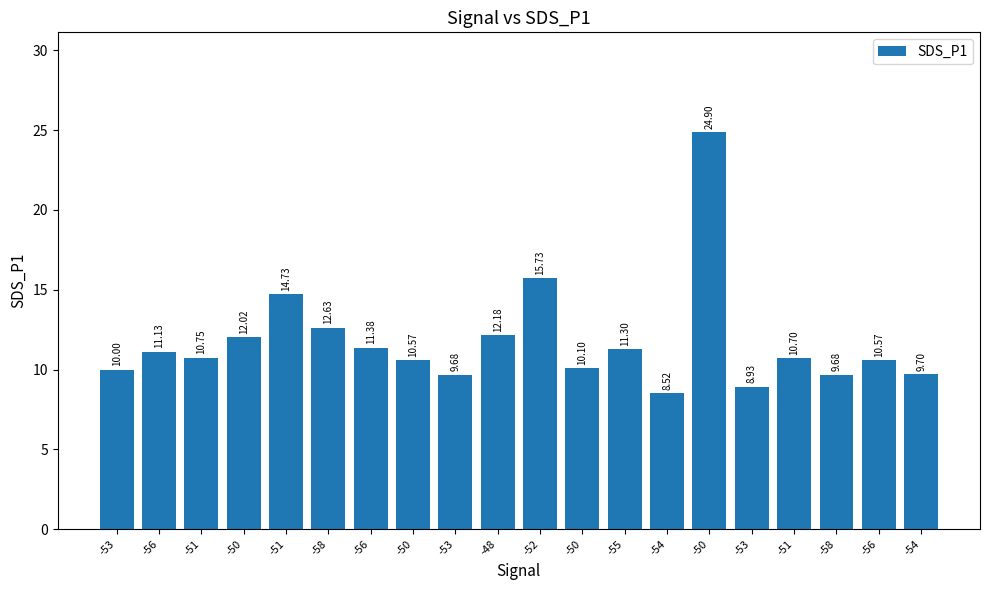

Does the chart contain any negative values?

No